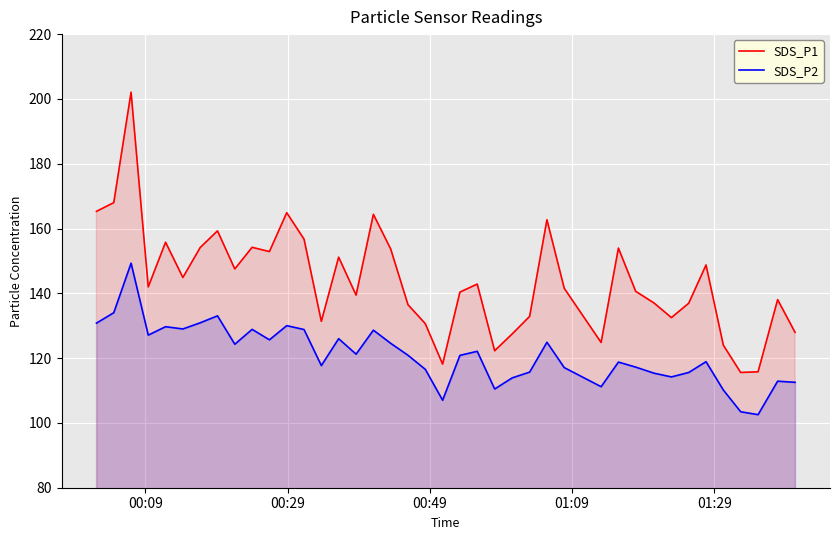

Which series has the largest range (max minus min)?

SDS_P1